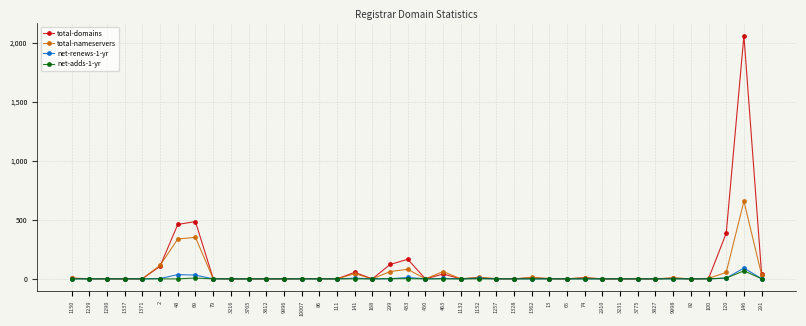

At which label does total-domains reach its peak?

146